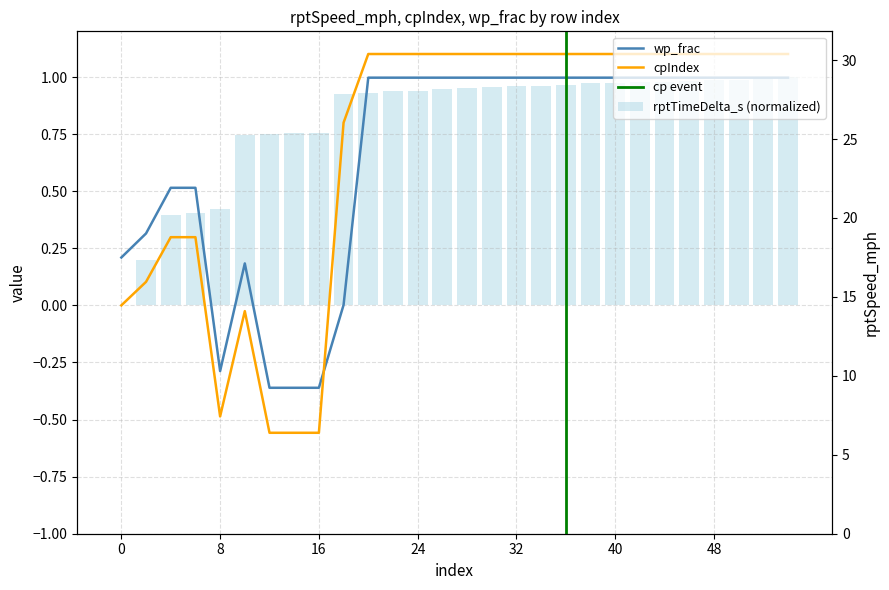

What is the difference between the rptSpeed_mph values at 42 and 24?

8.5